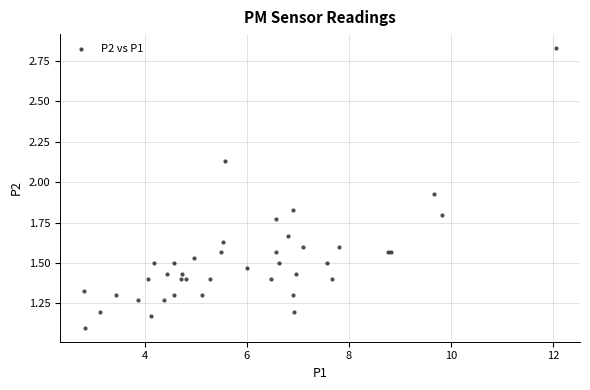

What Y value in the scatter plot is closest to 1?

1.1